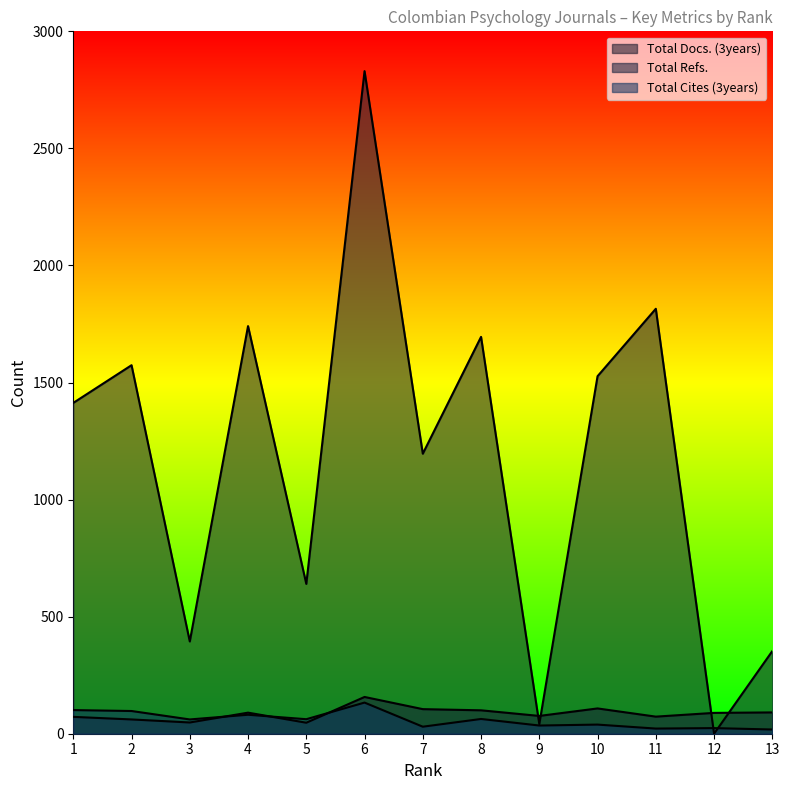

What is the total value across all series at 6?

3120